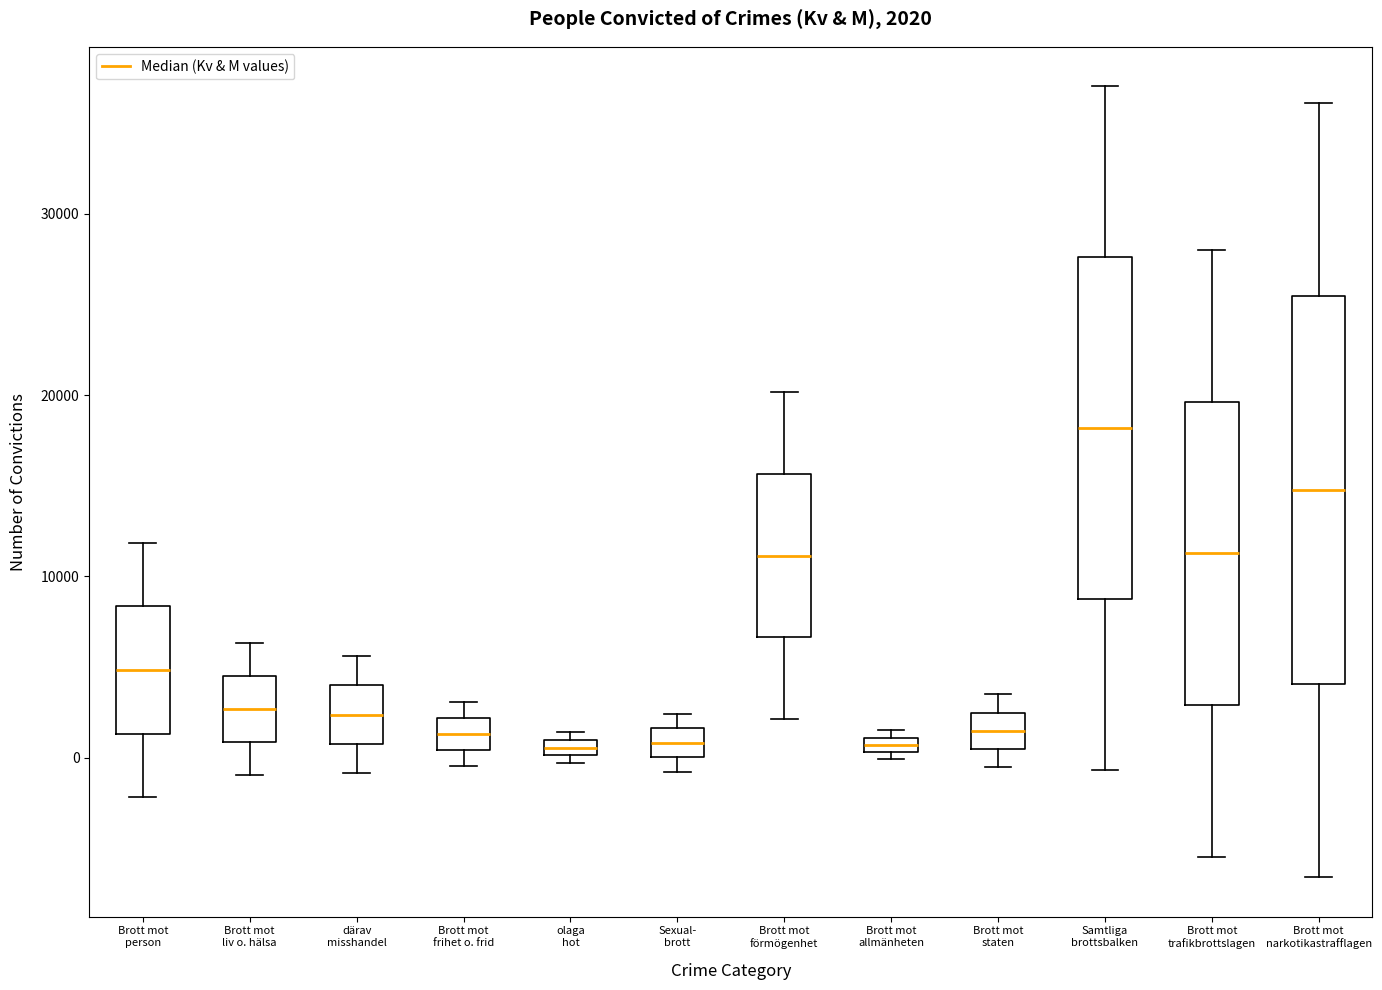

Which box is the tallest, from its lower edge to its upper edge?

Brott mot narkotikastrafflagen